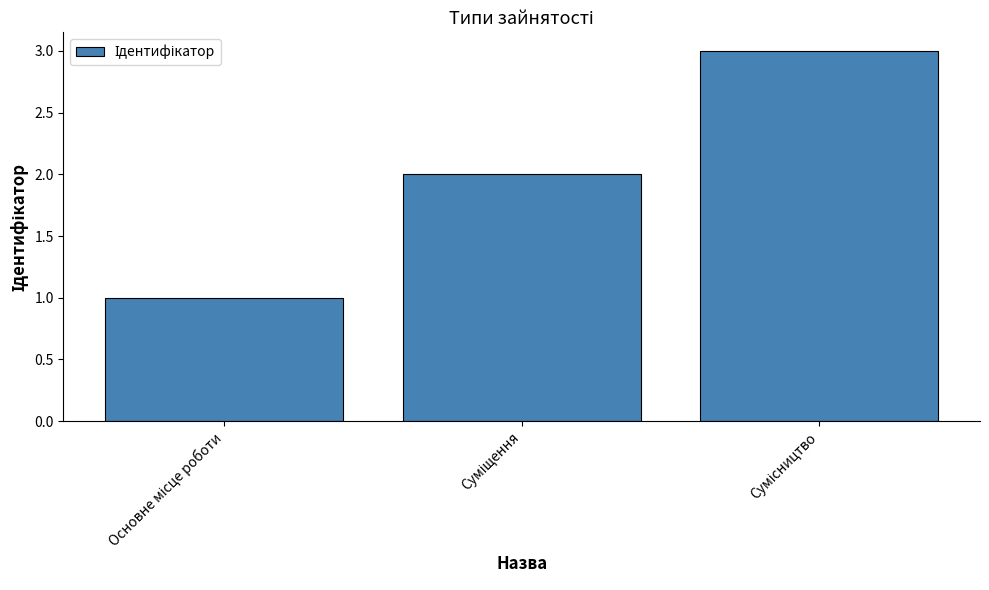

What is the sum of all values?

6